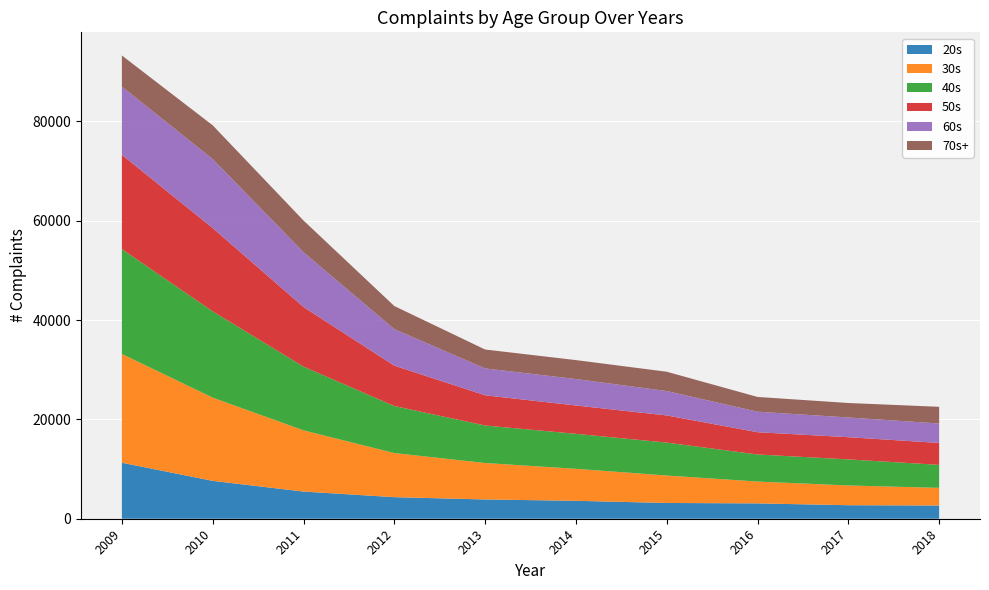

Reading right to left, list all the values displayed in this chart.

20s: 2664	2722	3088	3175	3609	3880	4341	5471	7624	11273
30s: 3554	3974	4395	5523	6440	7341	8880	12320	16752	21899
40s: 4629	5247	5452	6627	7044	7548	9474	12833	17367	21103
50s: 4406	4469	4482	5468	5703	6082	8123	12007	16778	18982
60s: 3918	3973	4133	4913	5326	5407	7346	11025	13876	13723
70s+: 3359	2913	2967	3886	3813	3805	4655	6380	6800	6274